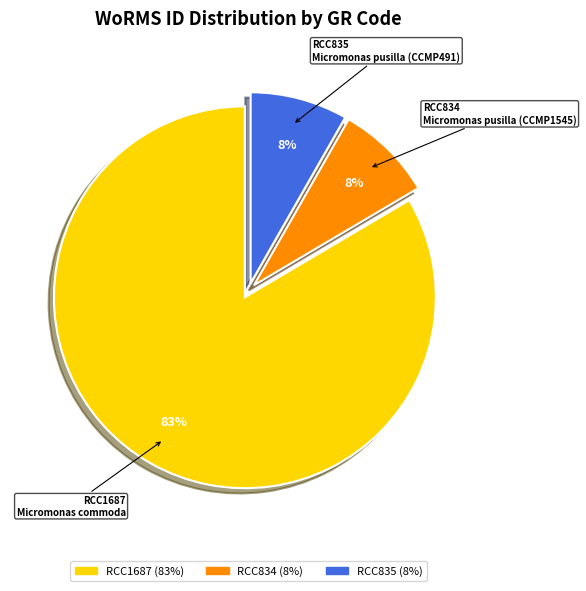

To the nearest percent, what percentage of the pie is RCC834?

8%